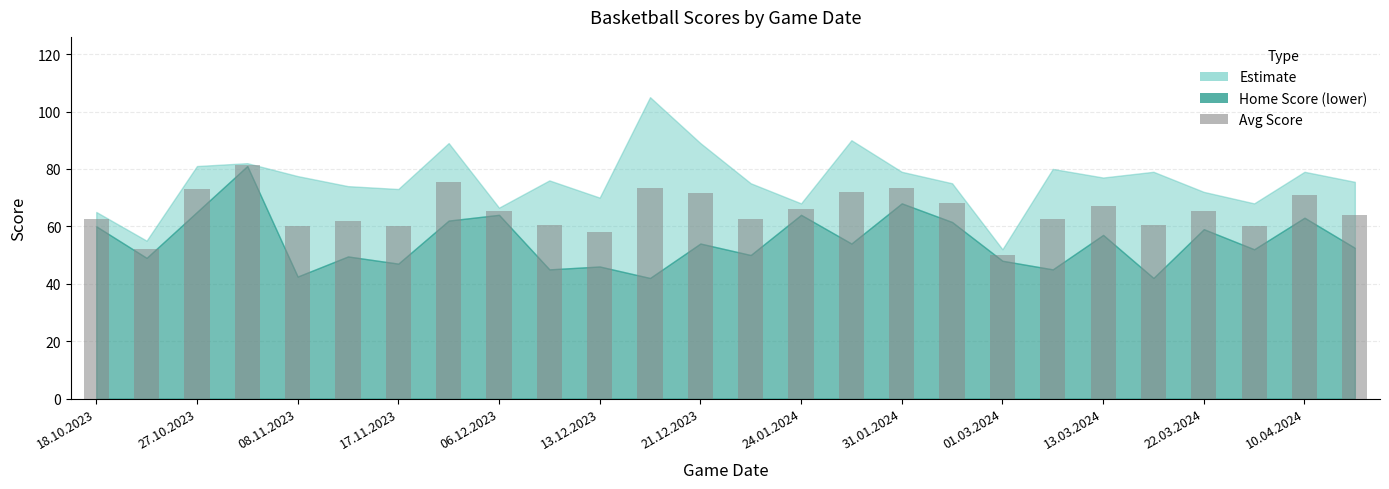

What is the difference between the maximum and second lowest values?

29.5